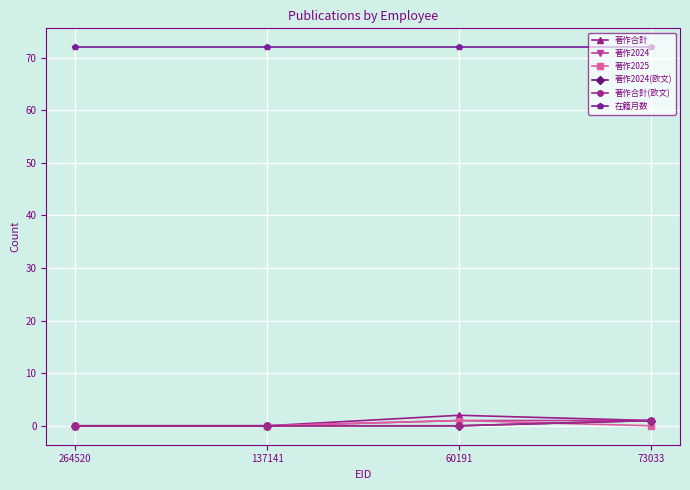

Reading right to left, transcribe all the data shown in this chart.

著作合計: 1	2	0	0
著作2024: 1	1	0	0
著作2025: 0	1	0	0
著作2024(欧文): 1	0	0	0
著作合計(欧文): 1	0	0	0
在籍月数: 72	72	72	72